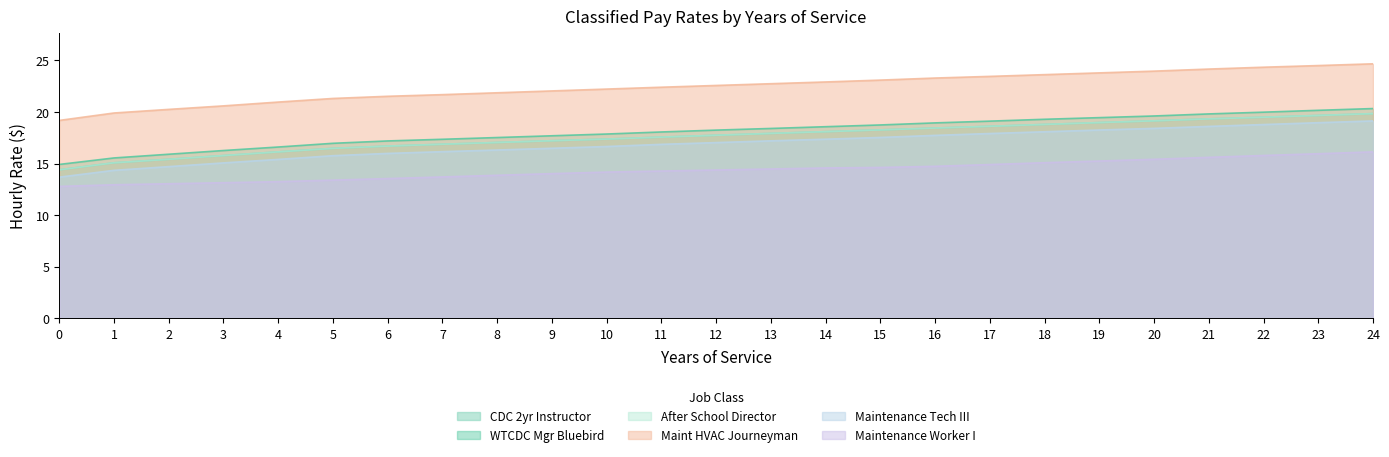

Which category has the highest value in the Maint HVAC Journeyman series?

24